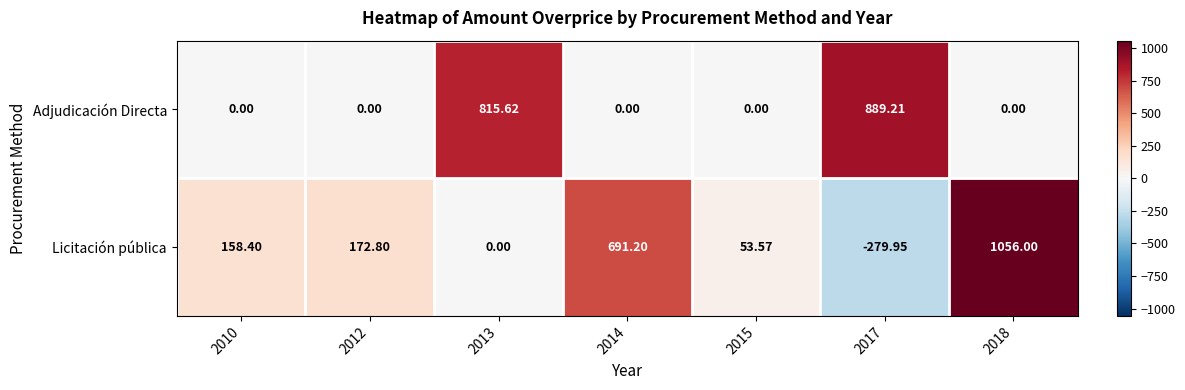

Rank the series by their average value, from highest to lowest.

Licitación pública, Adjudicación Directa